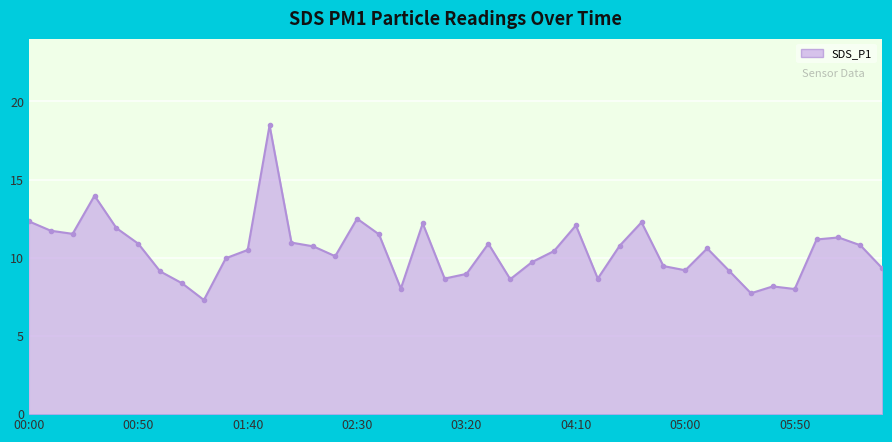

What is the greatest value displayed?

18.5